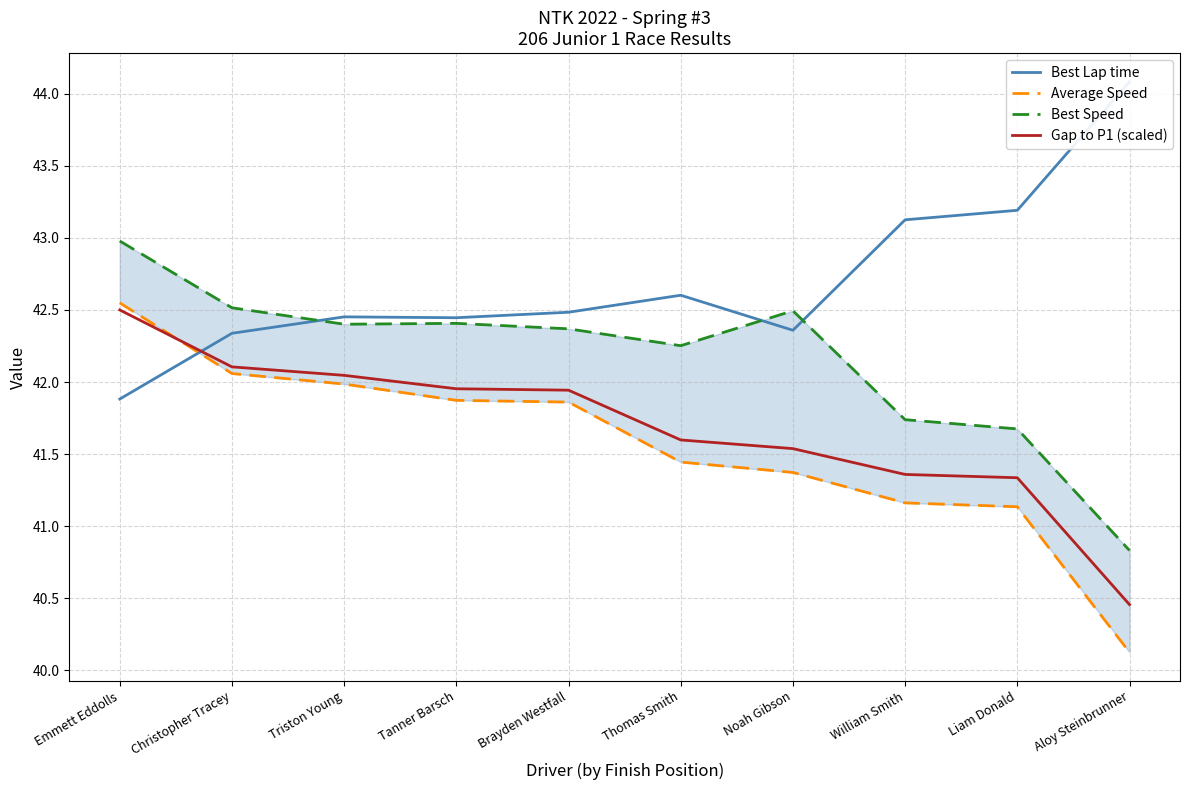

Reading left to right, transcribe all the data shown in this chart.

Best Lap time: Emmett Eddolls=41.9	Christopher Tracey=42.3	Triston Young=42.5	Tanner Barsch=42.4	Brayden Westfall=42.5	Thomas Smith=42.6	Noah Gibson=42.4	William Smith=43.1	Liam Donald=43.2	Aloy Steinbrunner=44.1
Average Speed: Emmett Eddolls=42.5	Christopher Tracey=42.1	Triston Young=42.0	Tanner Barsch=41.9	Brayden Westfall=41.9	Thomas Smith=41.4	Noah Gibson=41.4	William Smith=41.2	Liam Donald=41.1	Aloy Steinbrunner=40.1
Best Speed: Emmett Eddolls=43.0	Christopher Tracey=42.5	Triston Young=42.4	Tanner Barsch=42.4	Brayden Westfall=42.4	Thomas Smith=42.3	Noah Gibson=42.5	William Smith=41.7	Liam Donald=41.7	Aloy Steinbrunner=40.8
Gap to P1 (scaled): Emmett Eddolls=42.5	Christopher Tracey=42.1	Triston Young=42.0	Tanner Barsch=42.0	Brayden Westfall=41.9	Thomas Smith=41.6	Noah Gibson=41.5	William Smith=41.4	Liam Donald=41.3	Aloy Steinbrunner=40.5